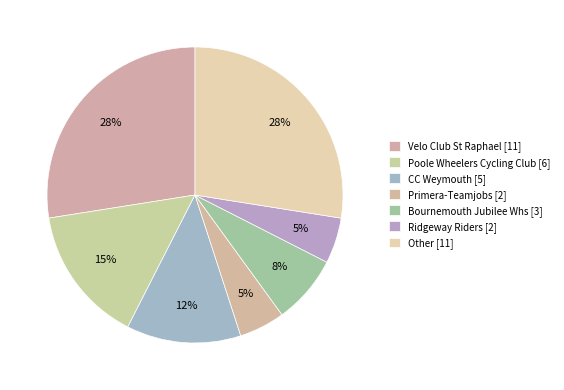

Which category has the smallest portion of the pie?

Primera-Teamjobs